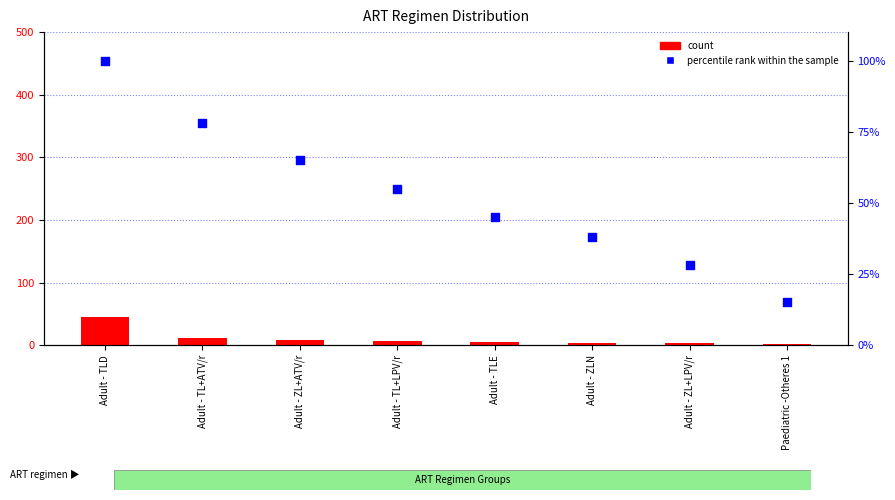

Which series has the widest spread of Y values?

percentile rank within the sample